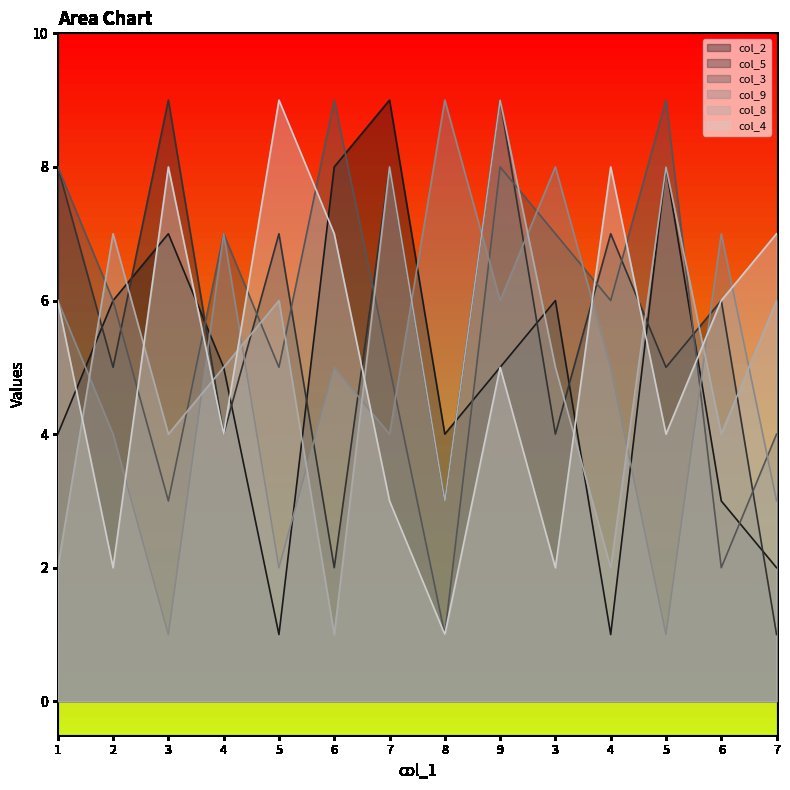

Reading right to left, what are all the values shown in this chart?

col_2: 2	3	8	1	6	5	4	9	8	1	5	7	6	4
col_5: 1	6	5	7	4	9	3	8	2	7	4	9	5	8
col_3: 4	2	9	6	7	8	1	5	9	5	7	3	6	8
col_9: 3	7	1	5	8	6	9	4	5	2	7	1	4	6
col_8: 6	4	8	2	5	9	3	8	1	6	5	4	7	2
col_4: 7	6	4	8	2	5	1	3	7	9	4	8	2	6